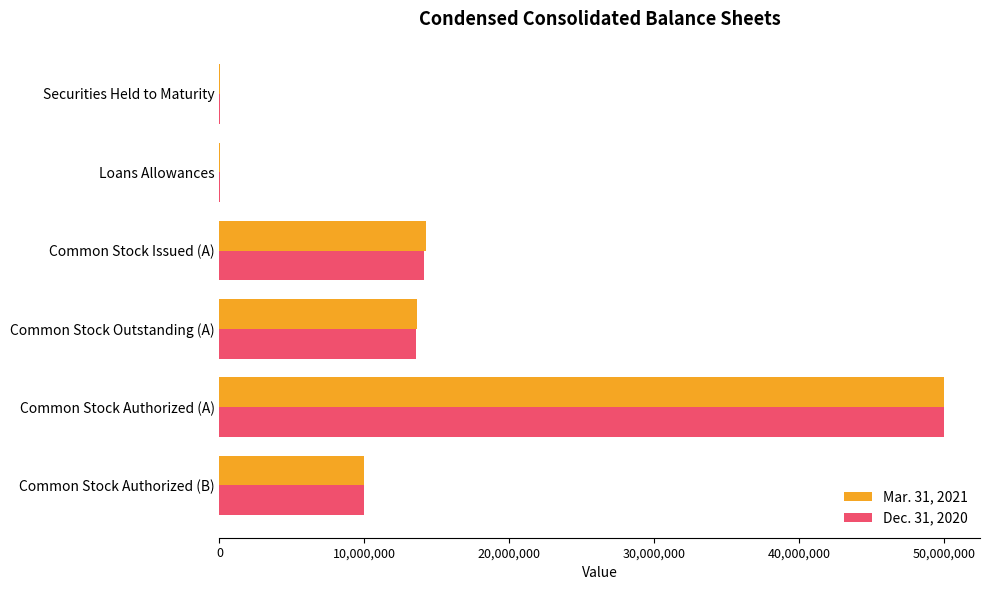

The Dec. 31, 2020 series shows 14100760 at Common Stock Issued (A). True or false?

True